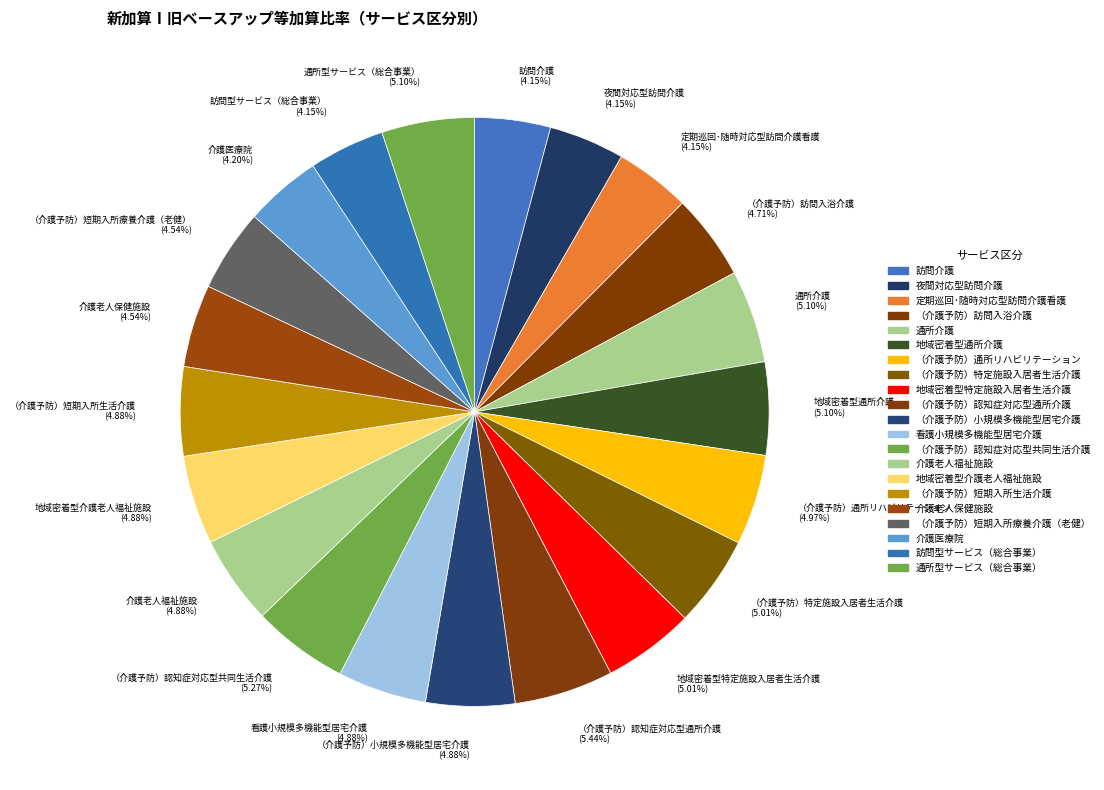

Combined, what portion of the pie is 地域密着型介護老人福祉施設 and （介護予防）短期入所生活介護?

9.8%